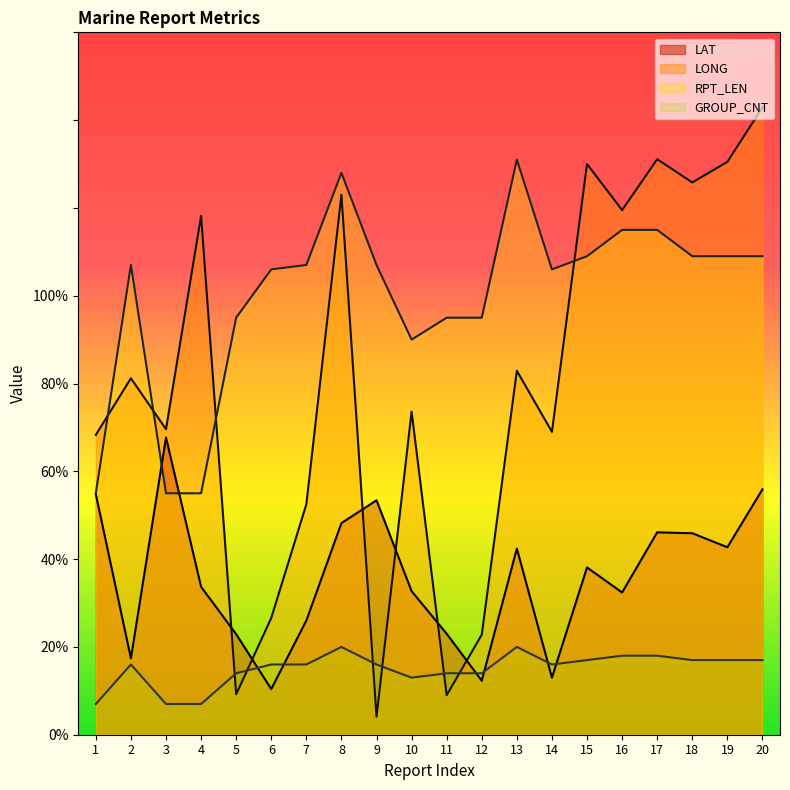

What is the difference between the maximum and minimum values in the LAT series?

57.3